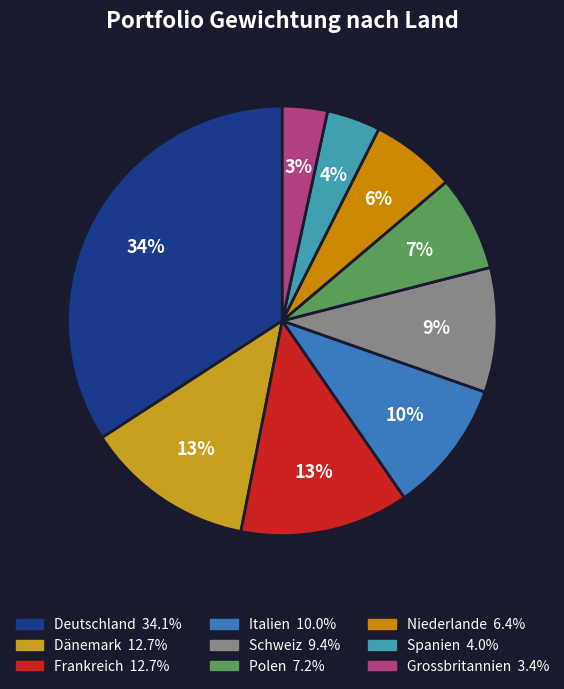

To the nearest percent, what is the difference between the largest and smallest slice percentages?

31%